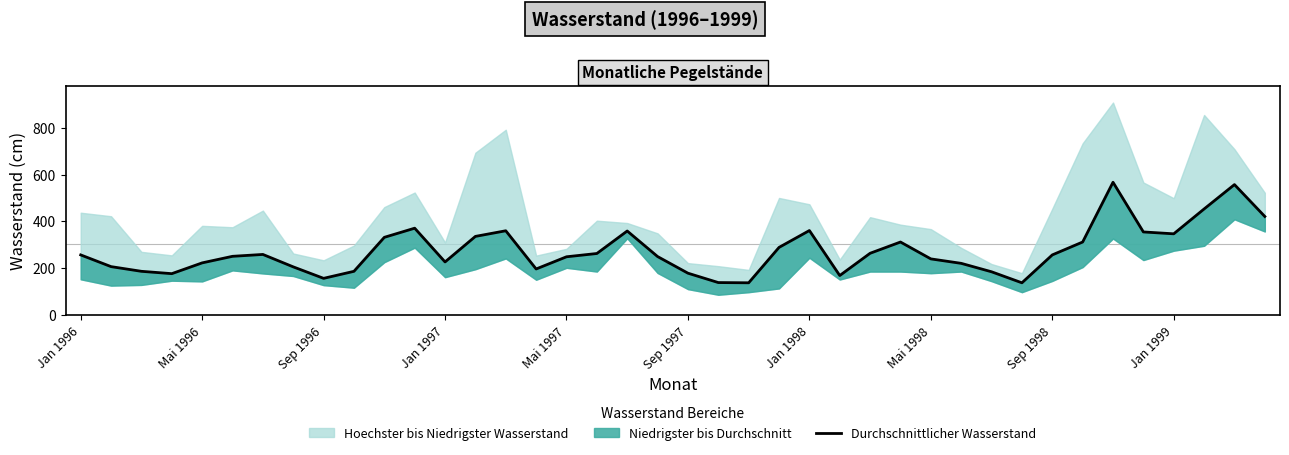

At which category does the chart reach its minimum across all series?

22